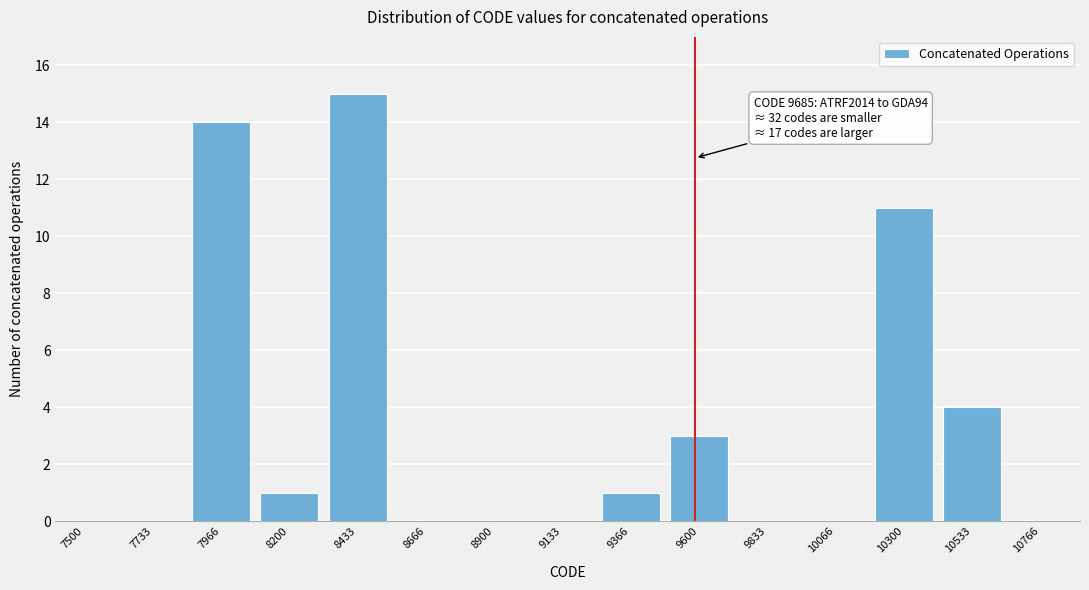

Reading left to right, what are all the values shown in this chart?

7500=0	7733=0	7966=14	8200=1	8433=15	8666=0	8900=0	9133=0	9366=1	9600=3	9833=0	10066=0	10300=11	10533=4	10766=0